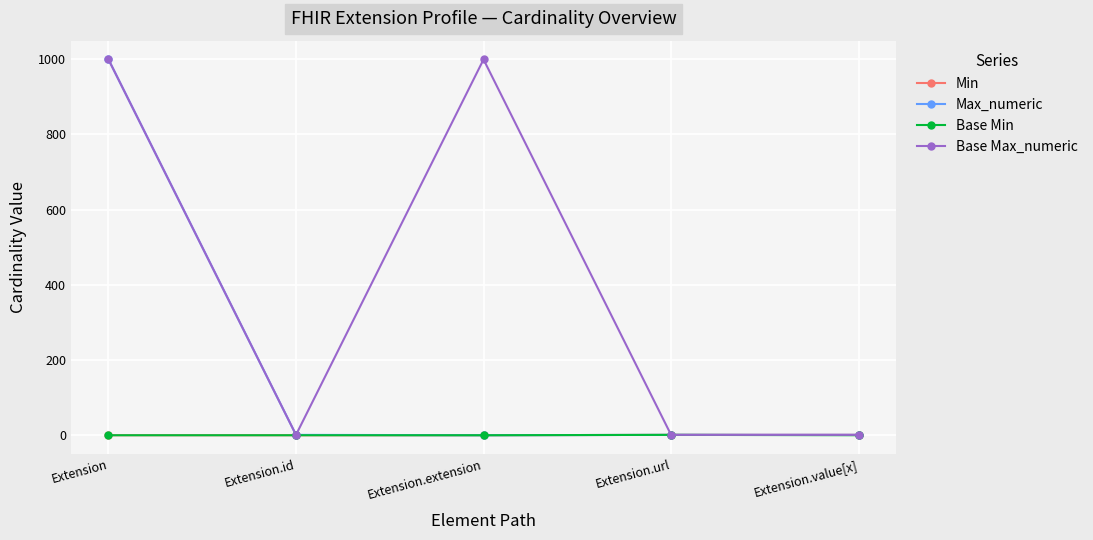

True or false: Base Max_numeric has more than 0 points higher than both neighbors.

True